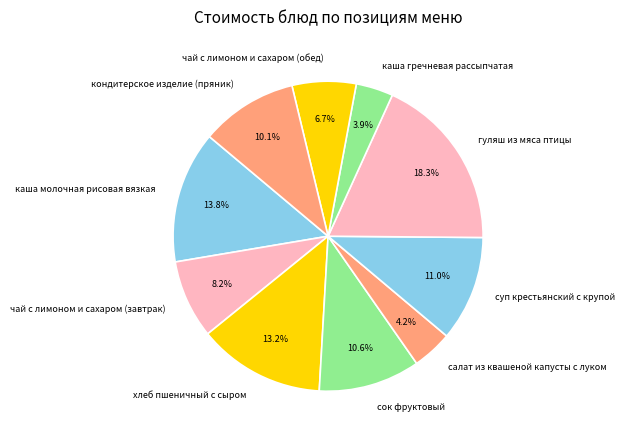

Is there any slice that represents more than half of the pie?

No